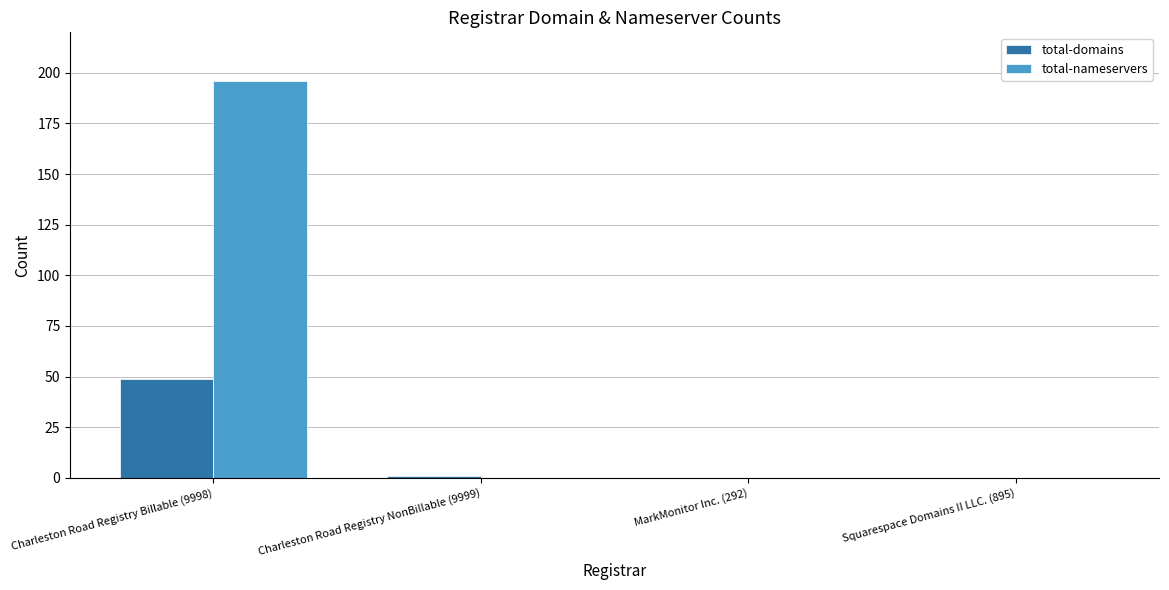

Which series has the largest total across all categories?

total-nameservers